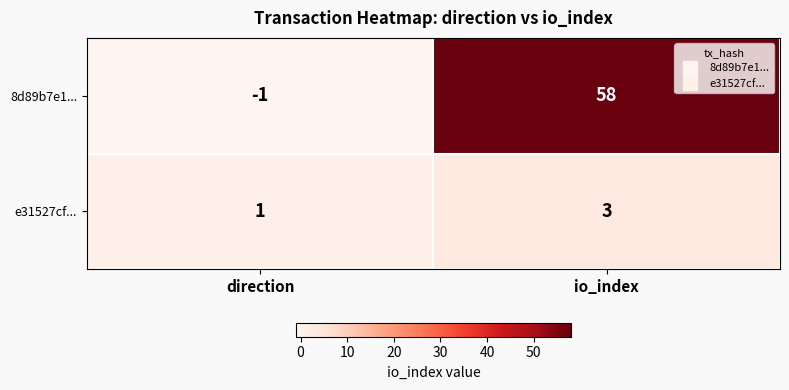

Reading left to right, extract all data points from this chart.

8d89b7e1...: -1	58
e31527cf...: 1	3